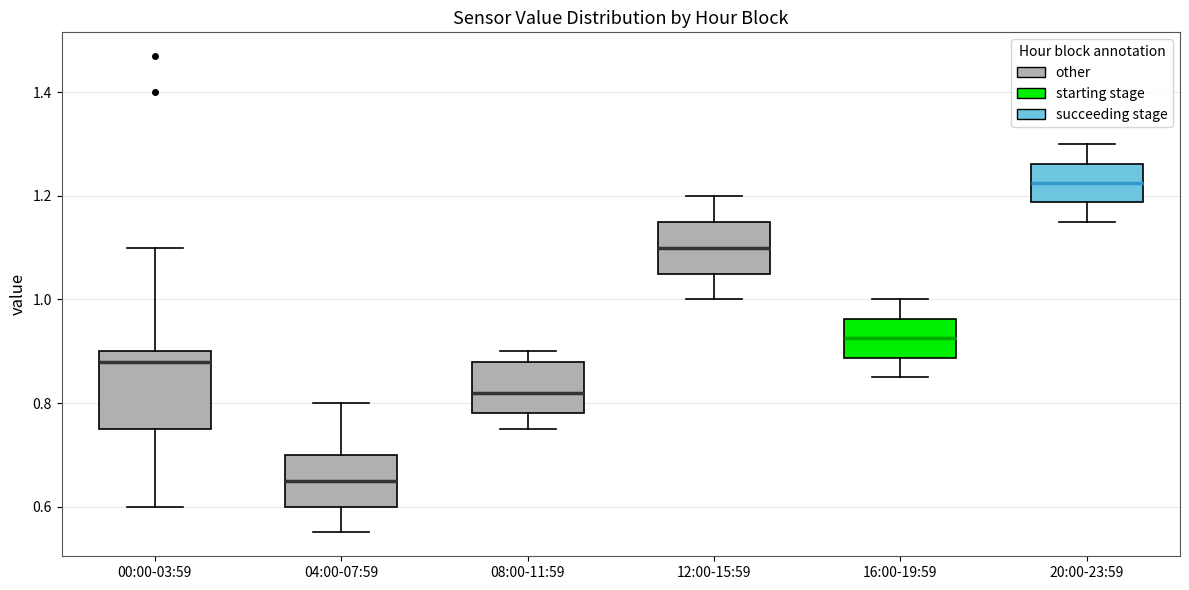

Reading left to right, read every box against the y-axis: the position of its median line, the range the box covers, and the ends of its whiskers. The values are not printed on the chart, so give them approximately, as read against the axis.

00:00-03:59: median 0.88, box 0.76 to 0.90, whiskers 0.60 to 1.10
04:00-07:59: median 0.66, box 0.60 to 0.70, whiskers 0.56 to 0.80
08:00-11:59: median 0.82, box 0.78 to 0.88, whiskers 0.76 to 0.90
12:00-15:59: median 1.10, box 1.06 to 1.16, whiskers 1.00 to 1.20
16:00-19:59: median 0.92, box 0.88 to 0.96, whiskers 0.86 to 1.00
20:00-23:59: median 1.22, box 1.18 to 1.26, whiskers 1.16 to 1.30